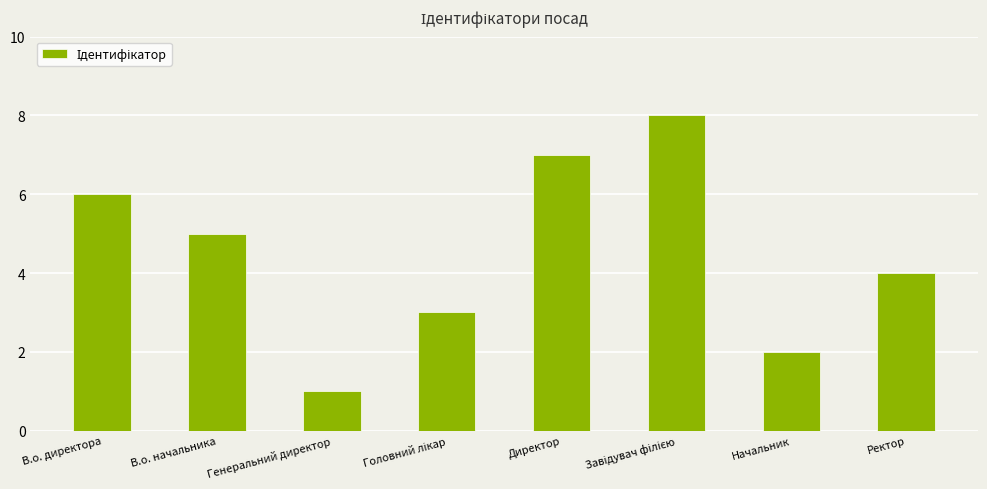

Does the chart contain any negative values?

No